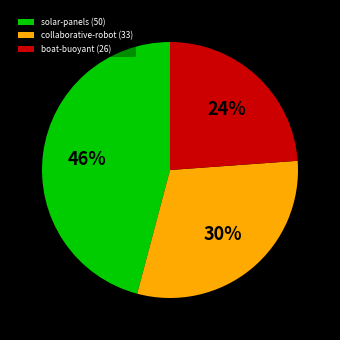

Which slice is the smallest?

boat-buoyant (26)